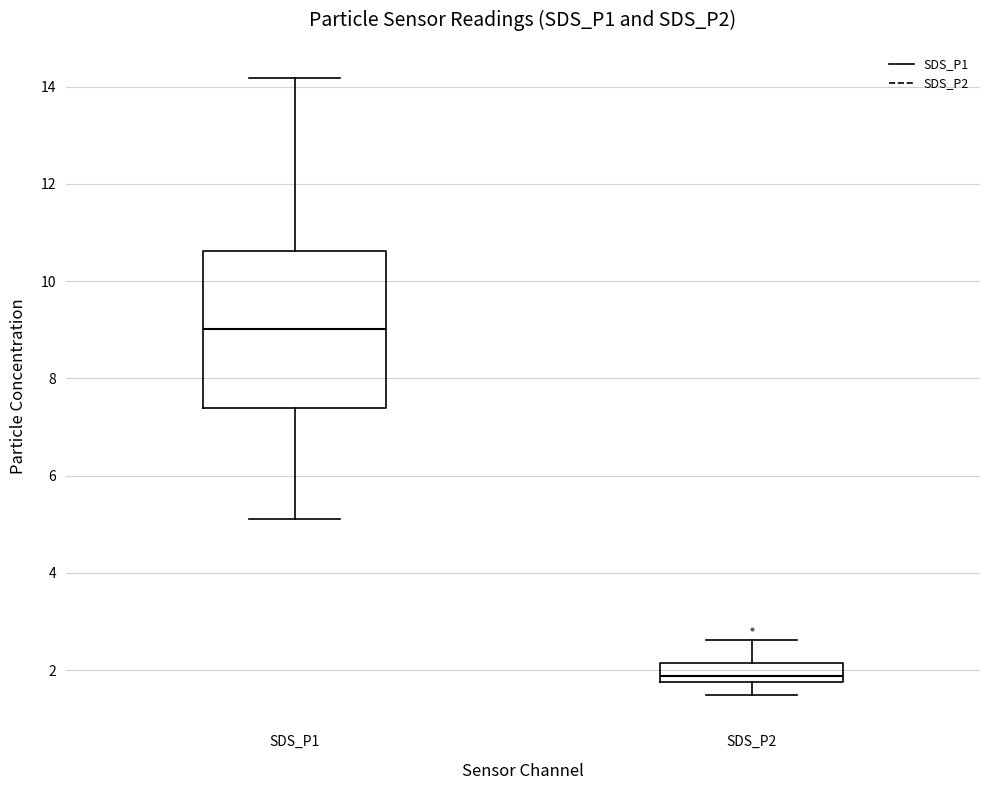

Where does the upper whisker of the box for SDS_P2 end on the y-axis? The values are not printed on the chart, so give them approximately, as read against the axis.

2.6